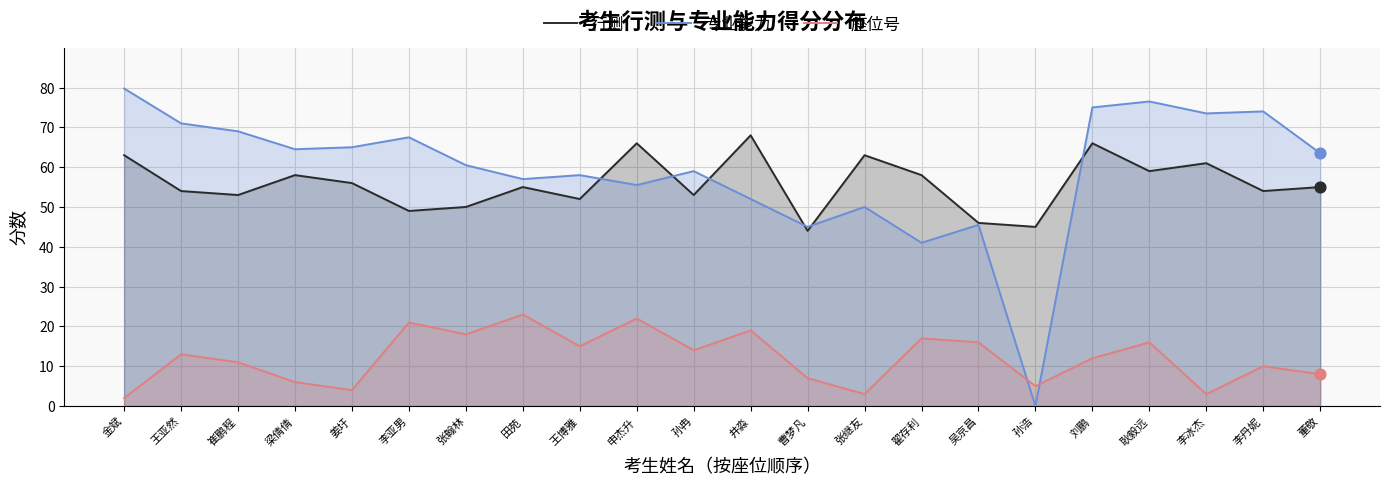

Which series has the largest total across all categories?

专业能力